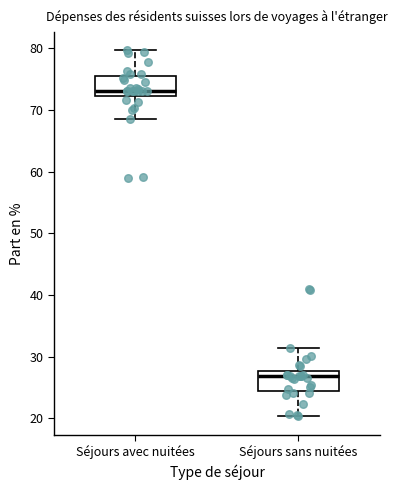

Which box's median line is the lowest?

Séjours sans nuitées